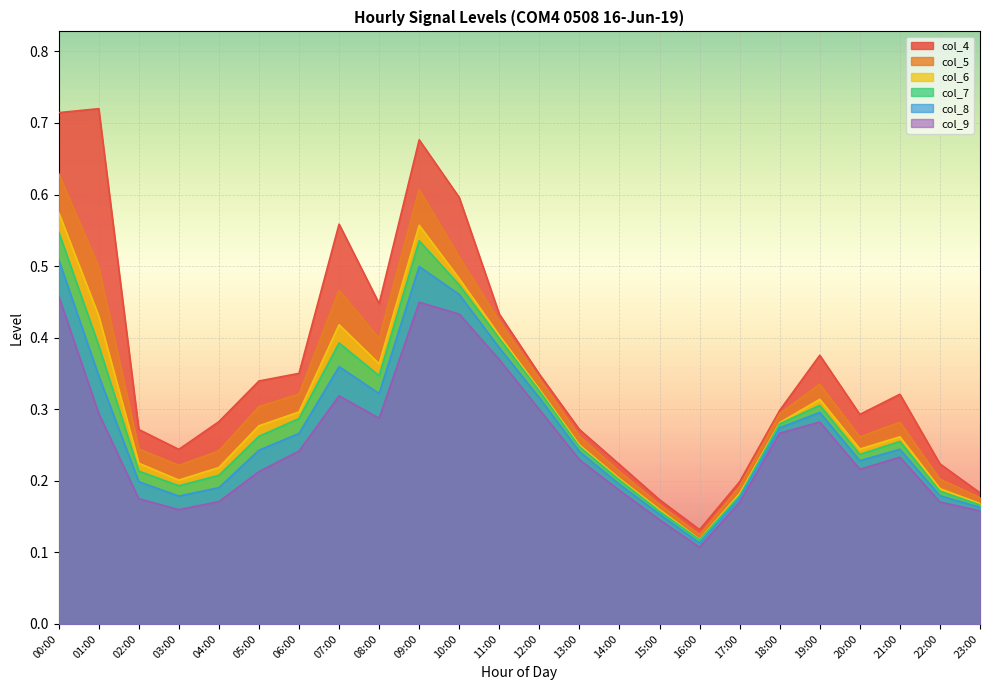

What is the average value of the col_9 series?

0.3